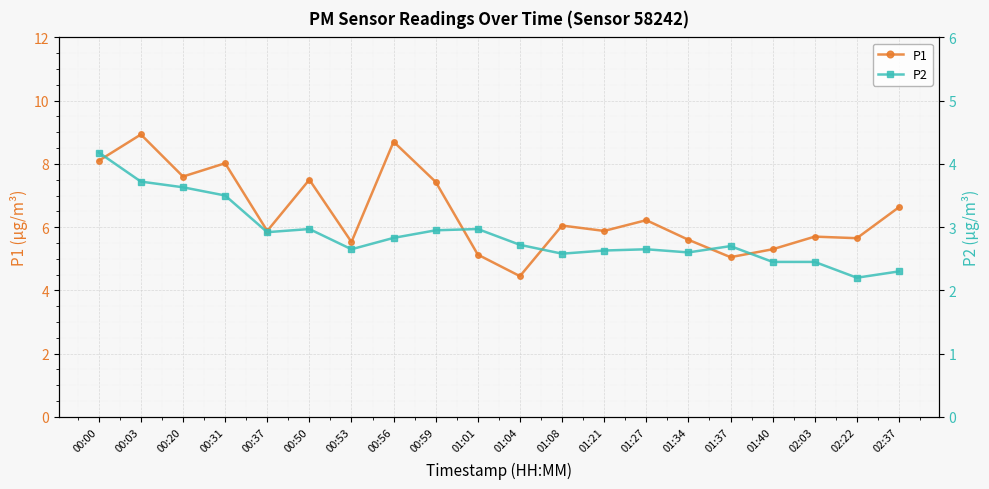

What position from the left is 01:21?

13